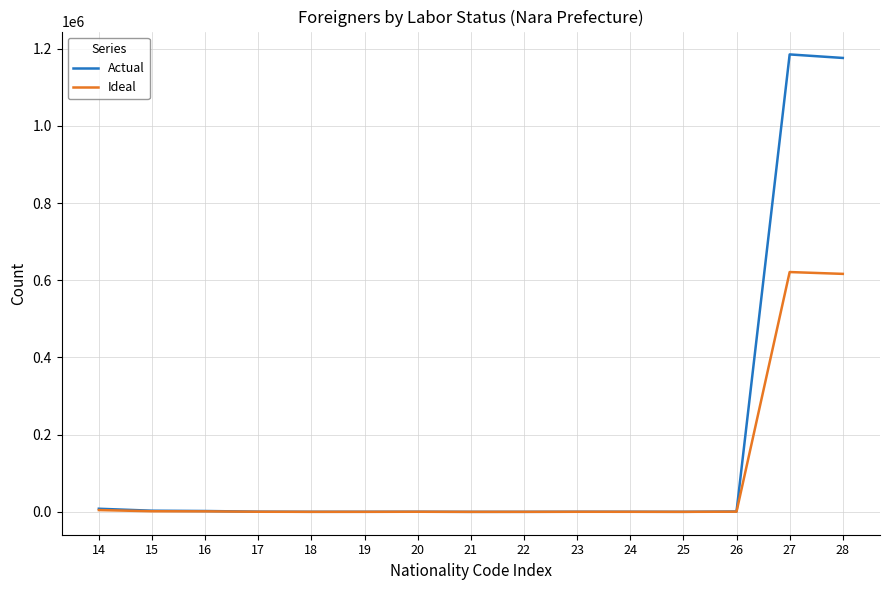

Rank the series by their maximum value, from highest to lowest.

Actual, Ideal